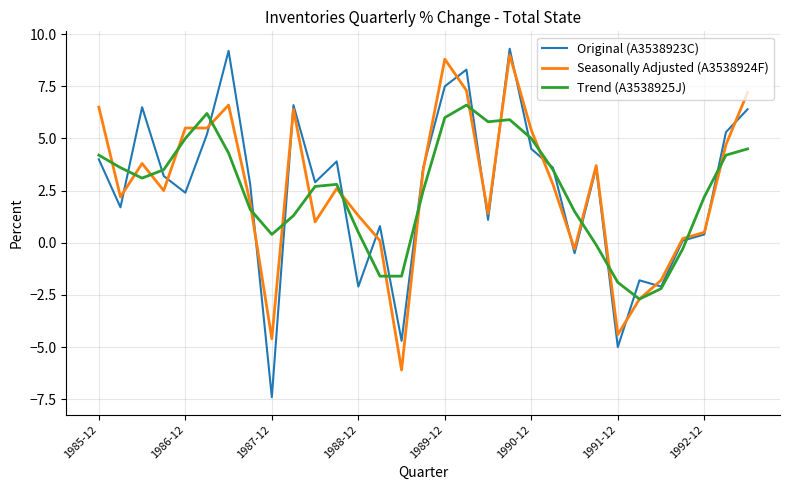

Which series has the widest spread of values?

Original (A3538923C)